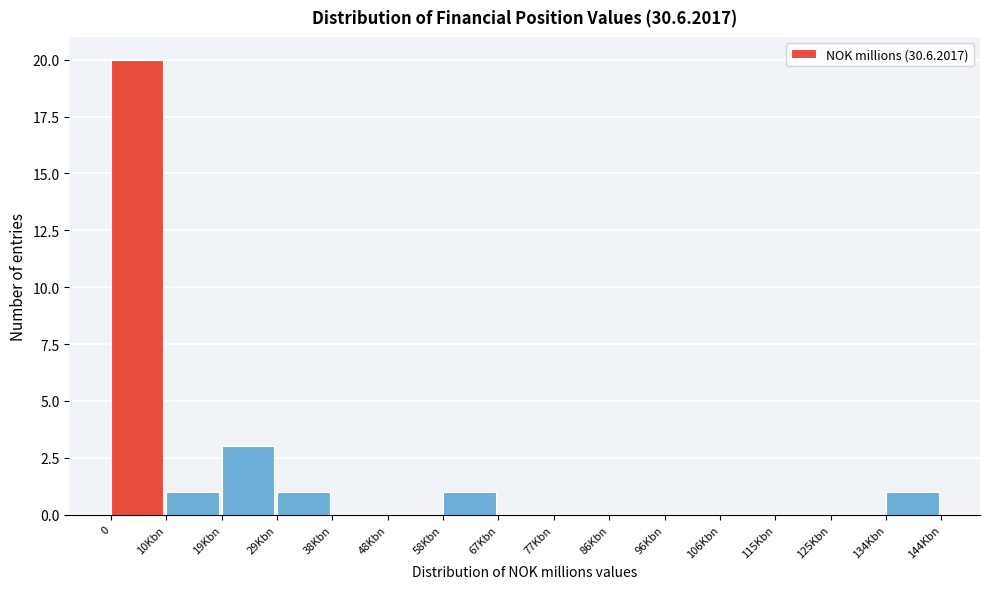

Reading left to right, extract all data points from this chart.

0=20	10Kbn=1	19Kbn=3	29Kbn=1	38Kbn=0	48Kbn=0	58Kbn=1	67Kbn=0	77Kbn=0	86Kbn=0	96Kbn=0	106Kbn=0	115Kbn=0	125Kbn=0	134Kbn=1